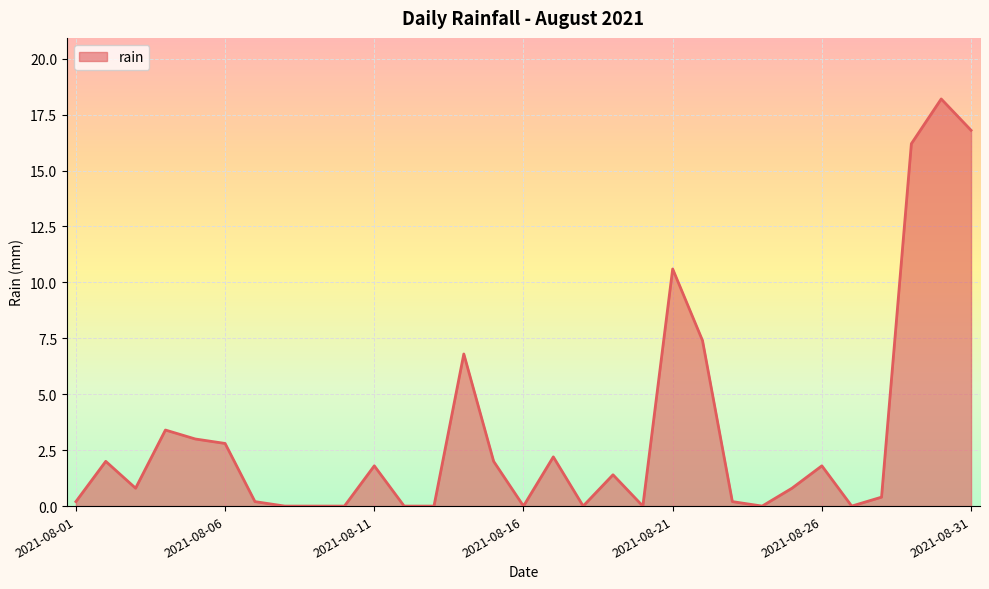

What is the difference between the maximum and minimum values?

18.2